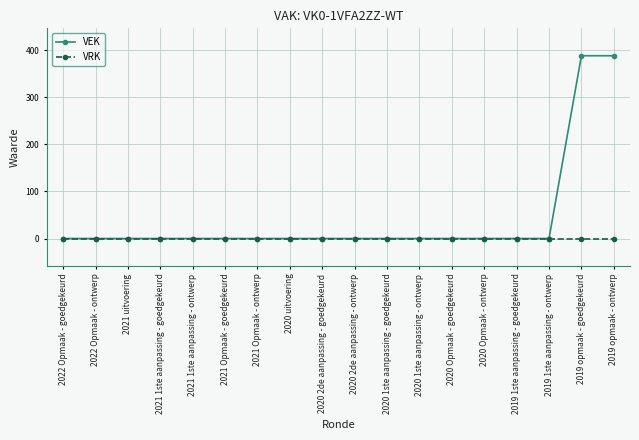

Which series has the largest total across all categories?

VEK